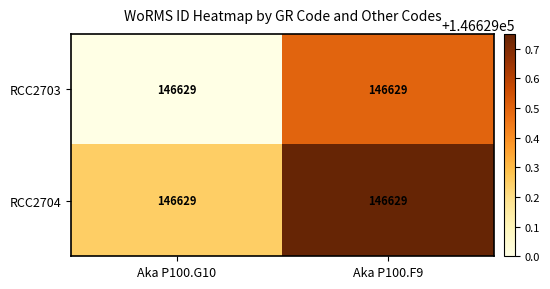

What is the minimum value shown in the chart?

146629.0